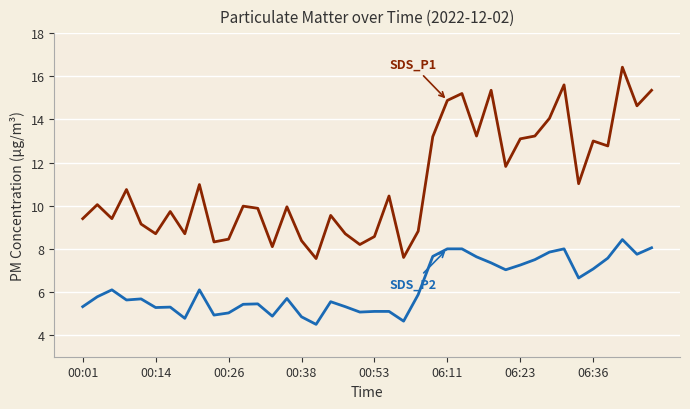

What is the maximum value shown in the chart?

16.4